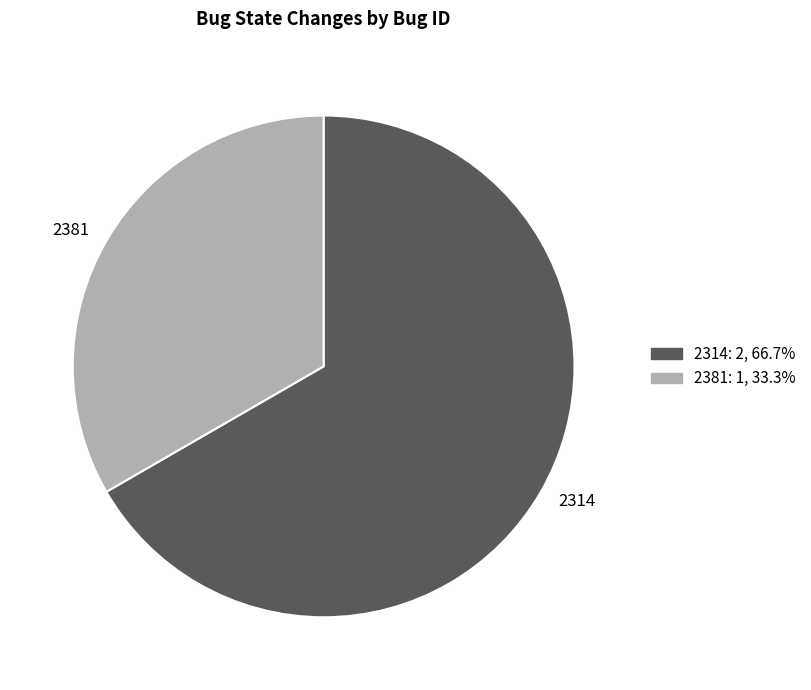

The 2314 slice represents 67% of the pie. True or false?

True